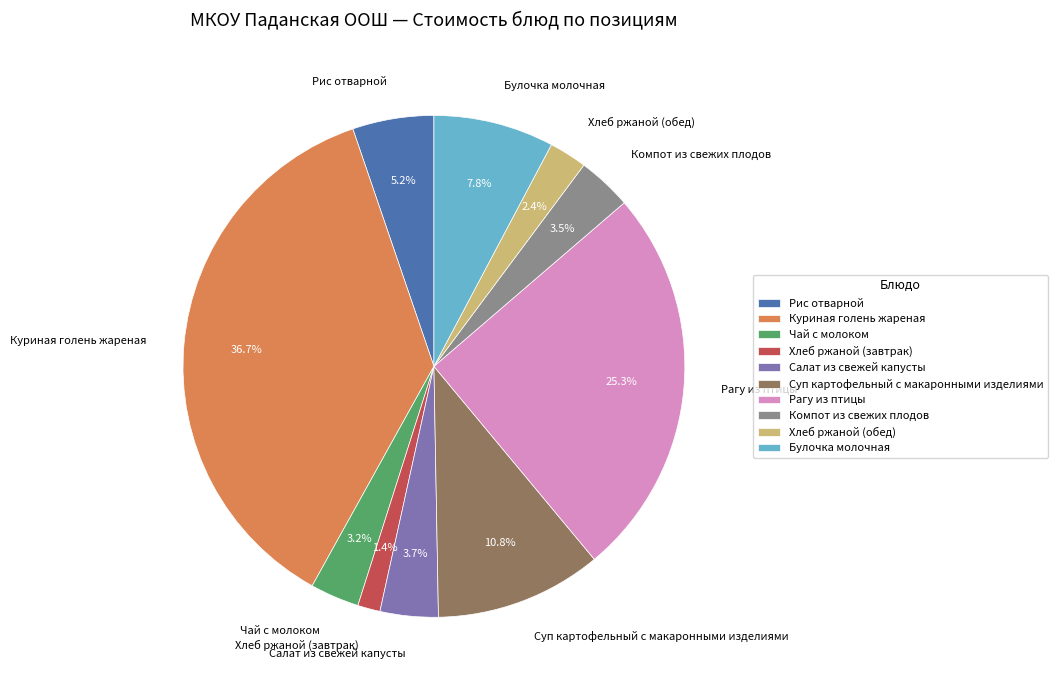

How many slices are in this pie chart?

10